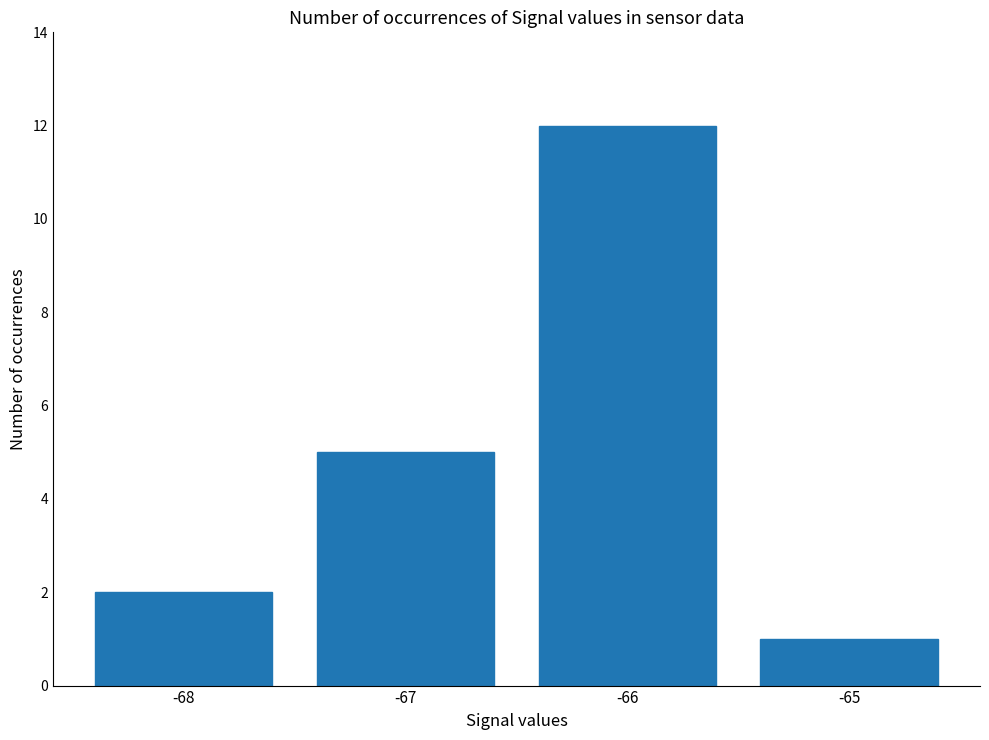

What is the change in value from -68 to -66?

+10